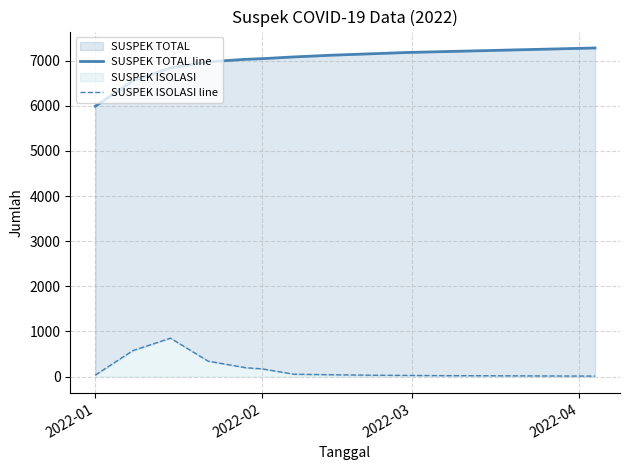

True or false: SUSPEK TOTAL line and SUSPEK ISOLASI line cross at least once.

False